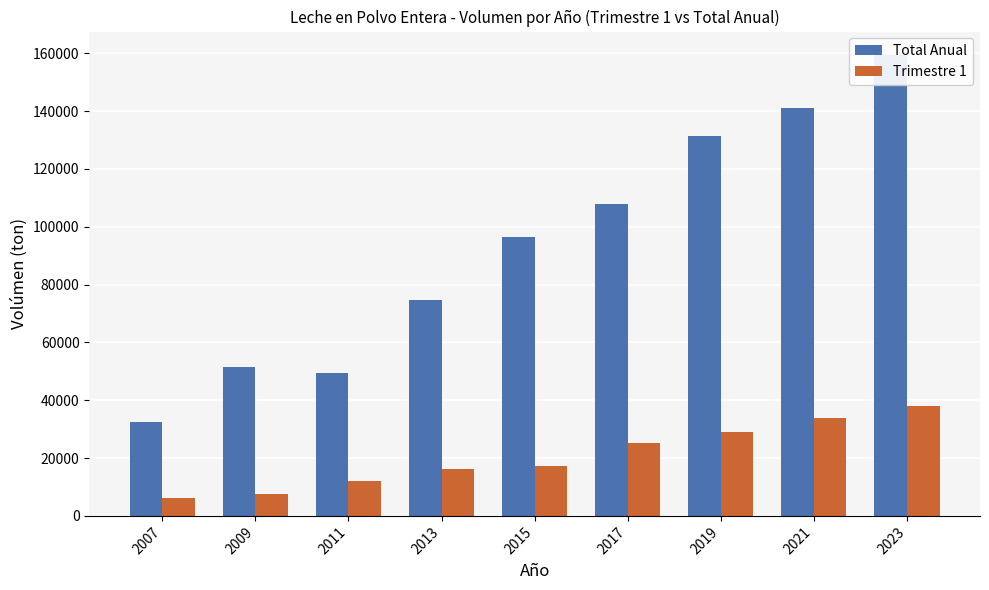

Is the value of Total Anual at 2019 greater than the value of Trimestre 1 at 2023?

Yes